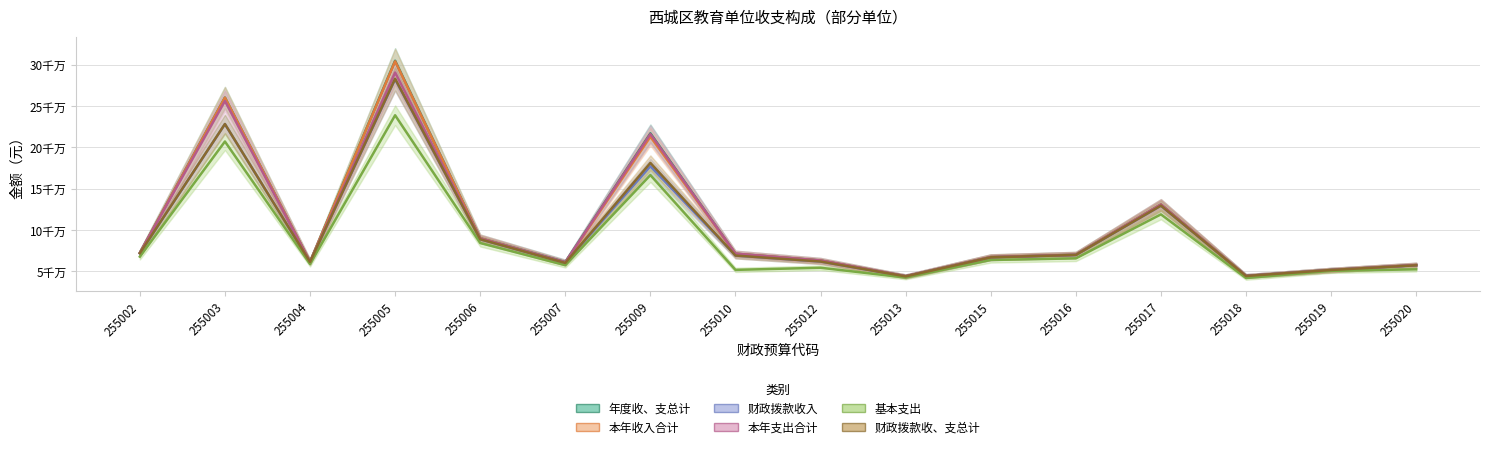

At 255017, list the series in order from smallest to largest.

基本支出, 财政拨款收入, 财政拨款收、支总计, 本年支出合计, 年度收、支总计, 本年收入合计